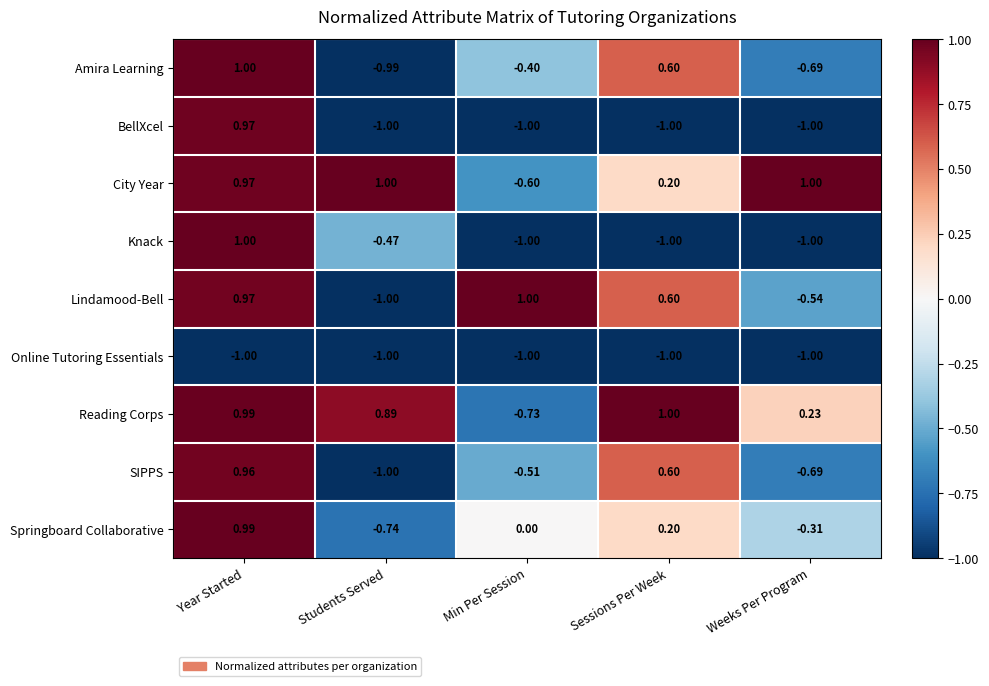

Which series changed the most between Year Started and Sessions Per Week?

Knack